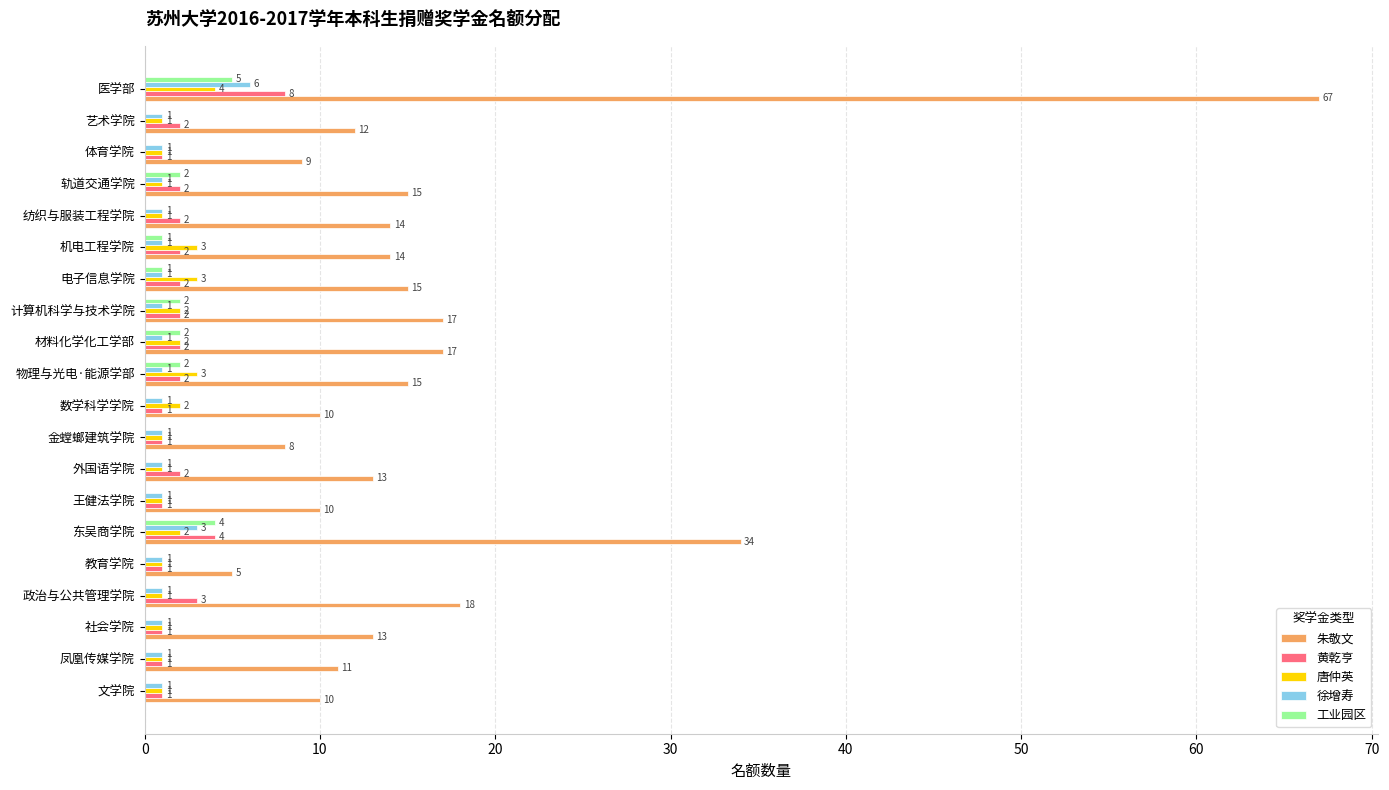

How many values in the 唐仲英 series exceed 1?

8